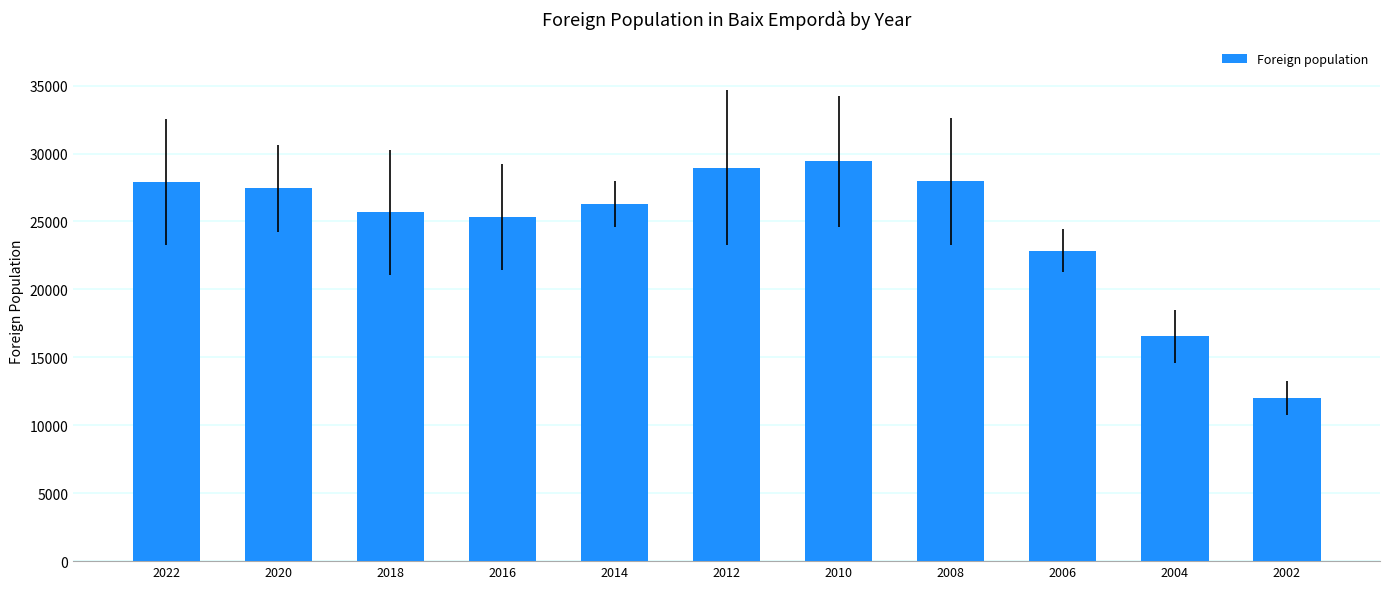

Read the value at 2012, to the nearest 50.

28950